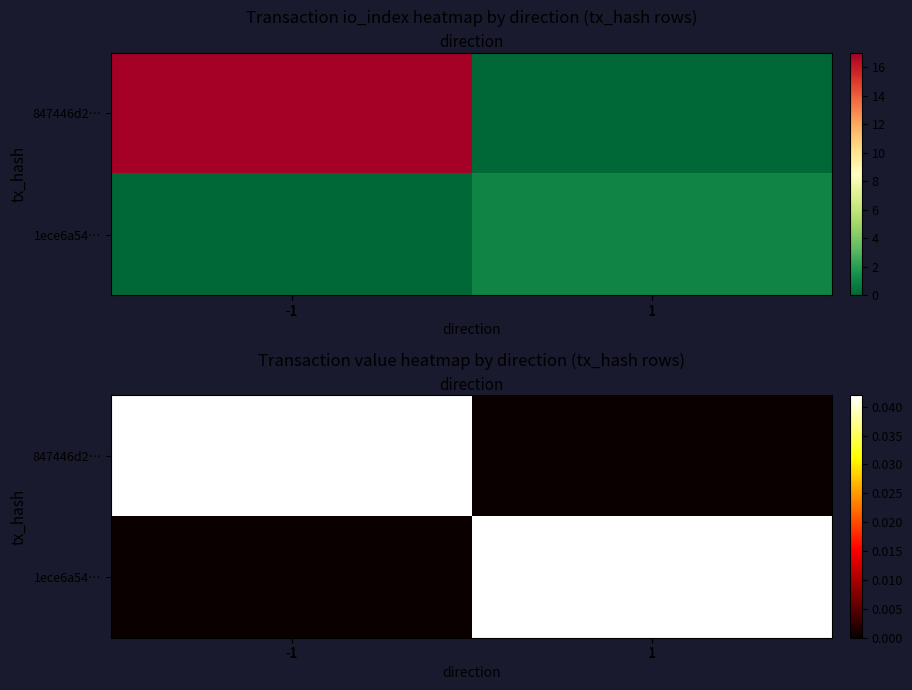

Is the value of 1ece6a54… at -1 greater than the value of 847446d2… at 1?

No